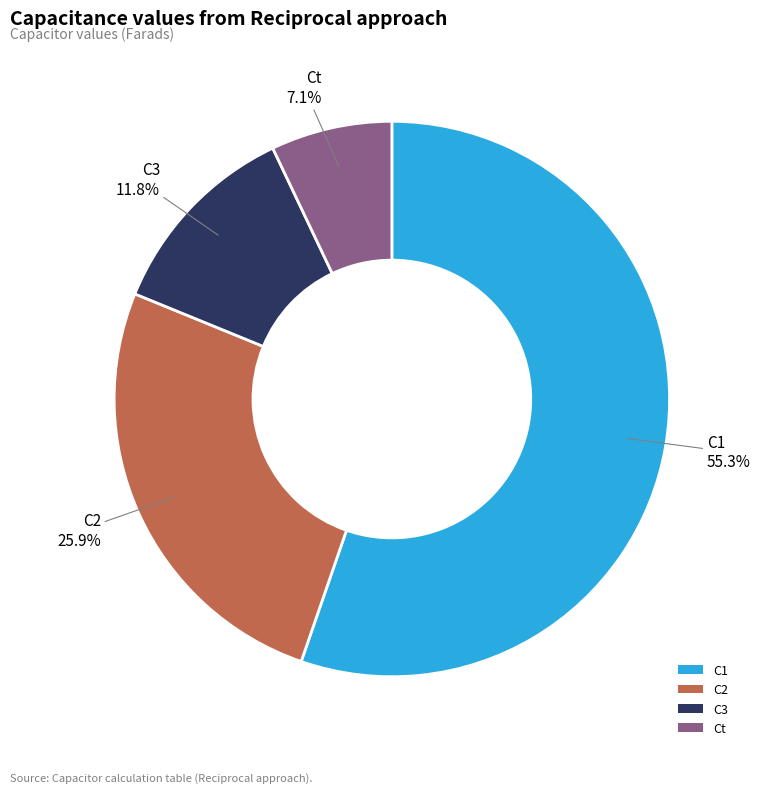

To the nearest percent, what portion does C2 represent?

26%